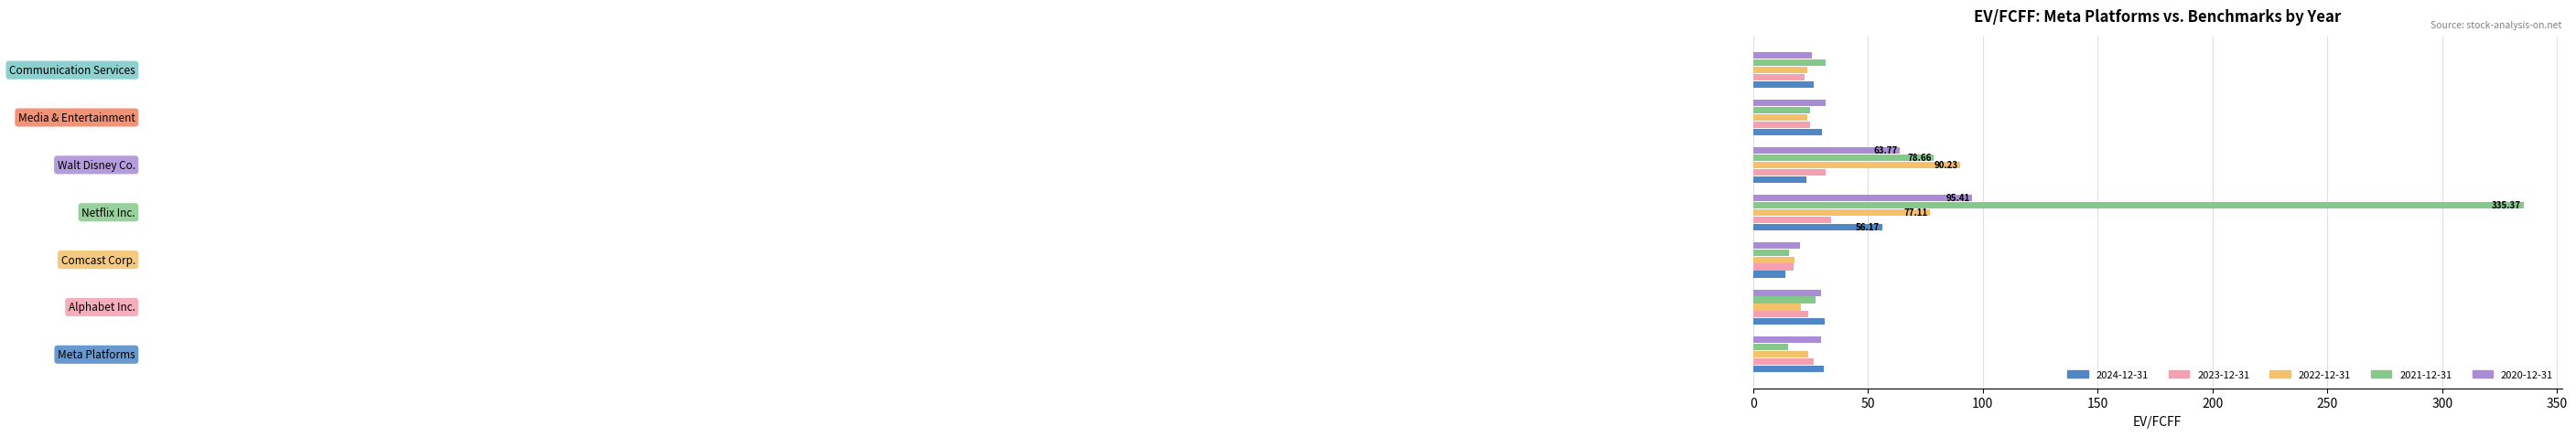

What is the minimum value shown in the chart?

14.0